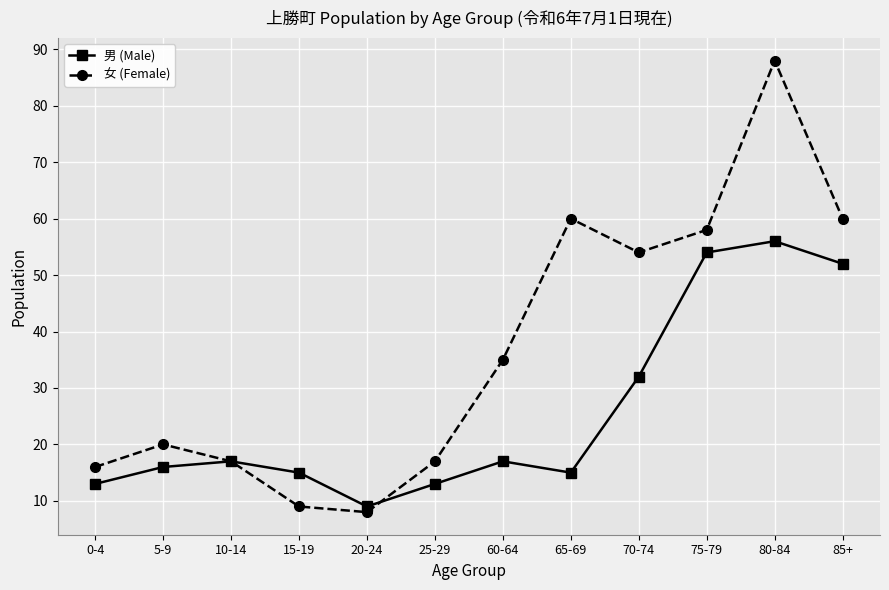

What is the label of the 8th point from the right?

20-24